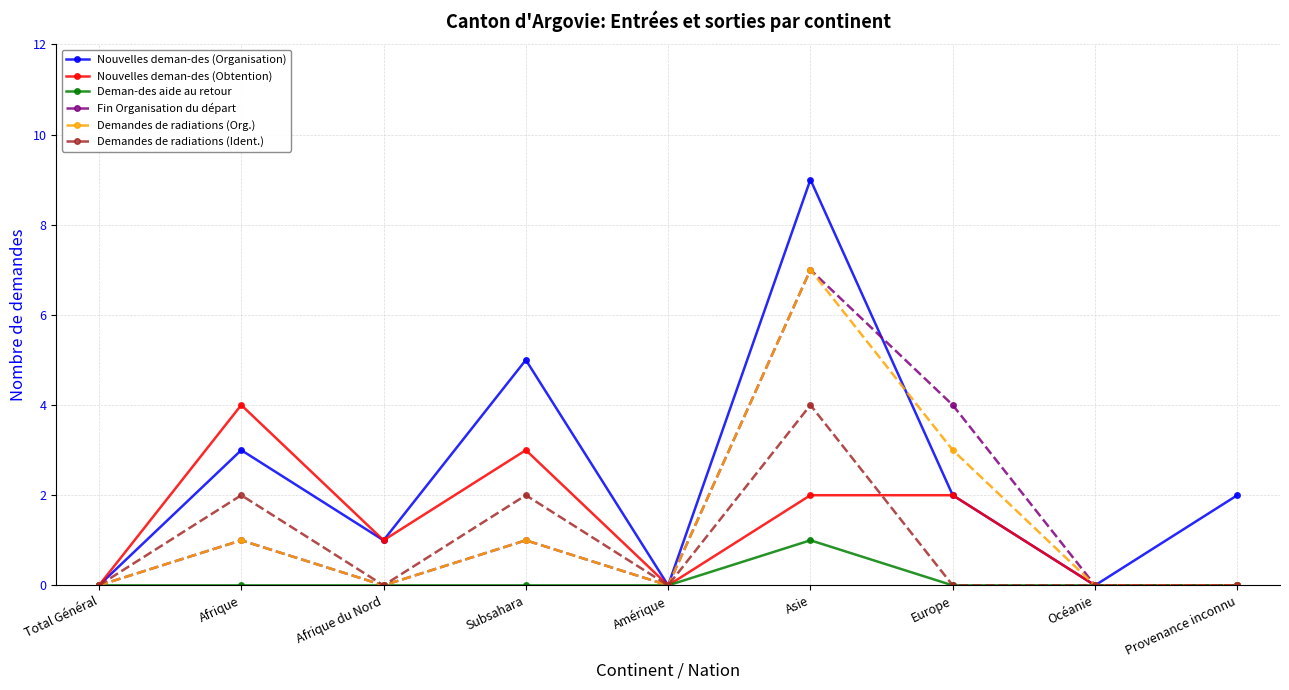

Is this an area chart (filled region under the line)?

No